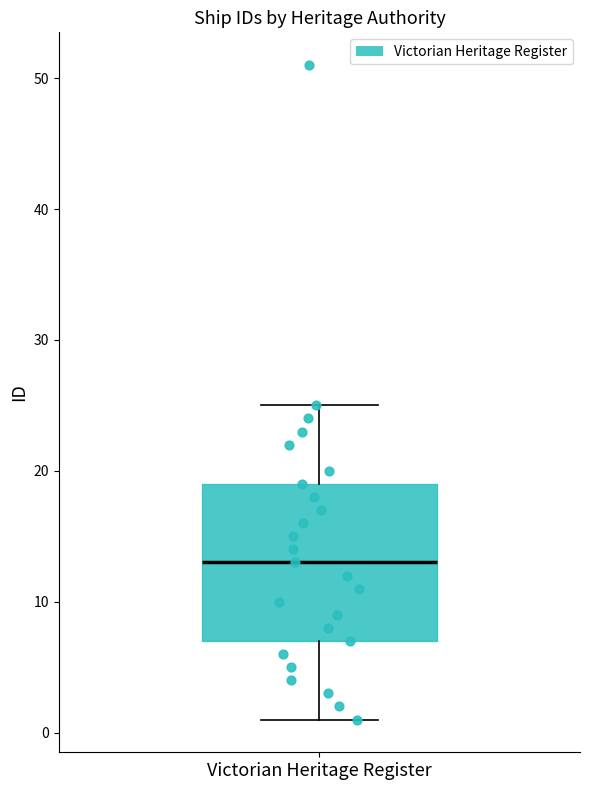

Read this box plot against the y-axis: the position of the median line, the range covered by the box, and the ends of both whiskers. The values are not printed on the chart, so give them approximately, as read against the axis.

median 13, box 7 to 19, whiskers 1 to 25